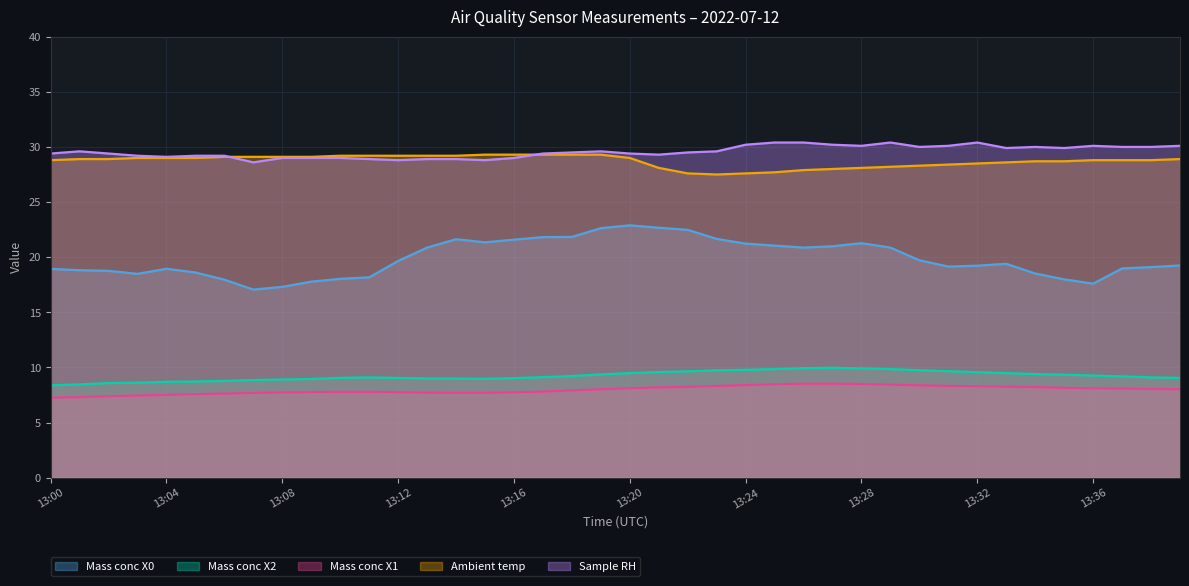

True or false: Mass conc X2 and Ambient temp intersect in this chart.

False